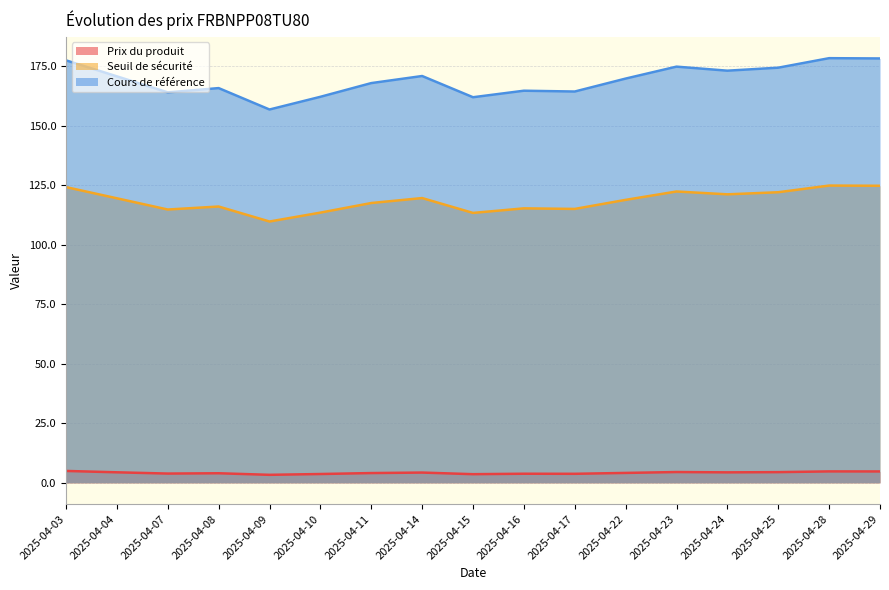

How many interior local peaks does the Cours de référence series have?

5